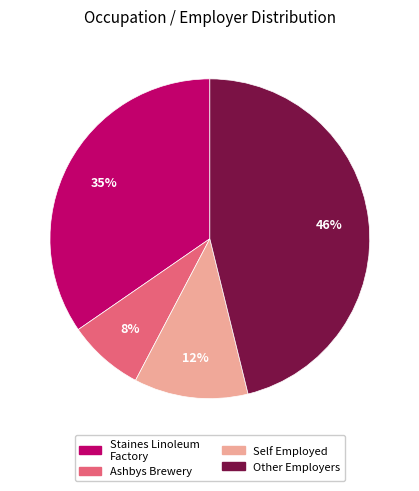

Does any single category account for the majority?

No